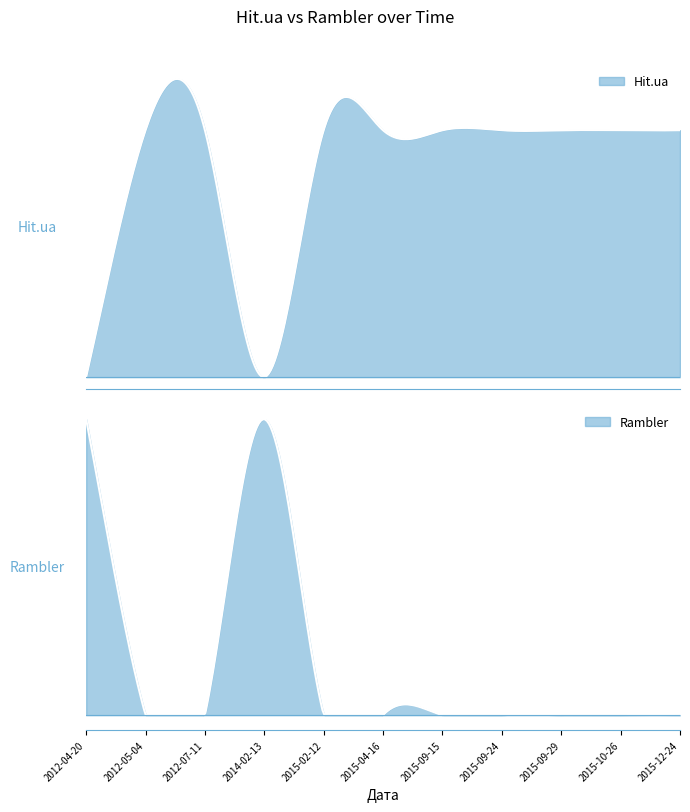

Which label corresponds to the largest value in the chart?

2012-05-04